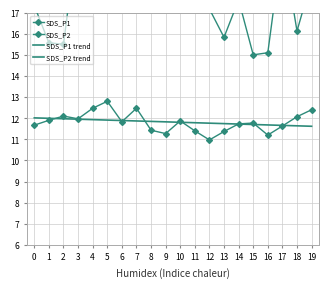

Reading right to left, what are all the values shown in this chart?

SDS_P1: 18.5	16.1	20.3	15.1	15.0	17.6	15.8	17.2	18.7	21.1	17.6	21.8	17.5	19.2	22.2	19.9	20.9	15.5	15.6	17.3
SDS_P2: 12.4	12.1	11.6	11.2	11.8	11.7	11.4	11.0	11.4	11.9	11.3	11.4	12.5	11.8	12.8	12.5	12.0	12.1	11.9	11.7
SDS_P1 trend: 17.5	17.5	17.6	17.7	17.7	17.8	17.9	18.0	18.0	18.1	18.2	18.3	18.3	18.4	18.5	18.6	18.6	18.7	18.8	18.8
SDS_P2 trend: 11.6	11.6	11.7	11.7	11.7	11.7	11.7	11.8	11.8	11.8	11.8	11.8	11.9	11.9	11.9	11.9	12.0	12.0	12.0	12.0